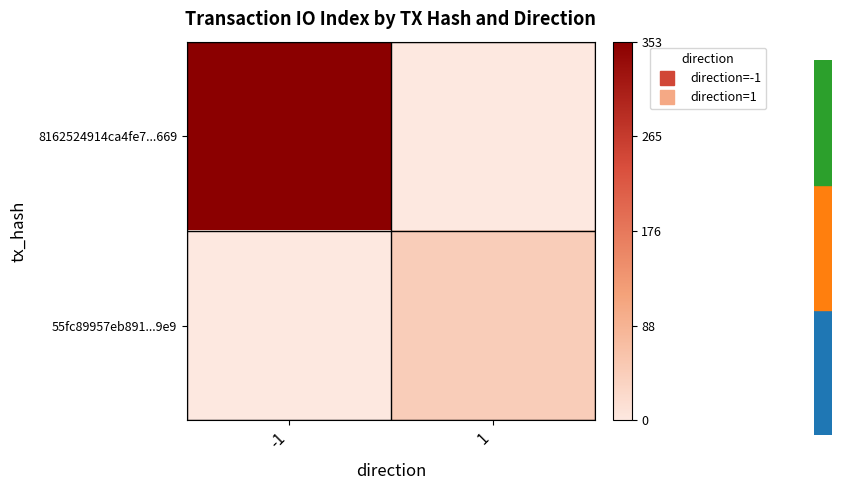

How many categories are shown in the chart?

2